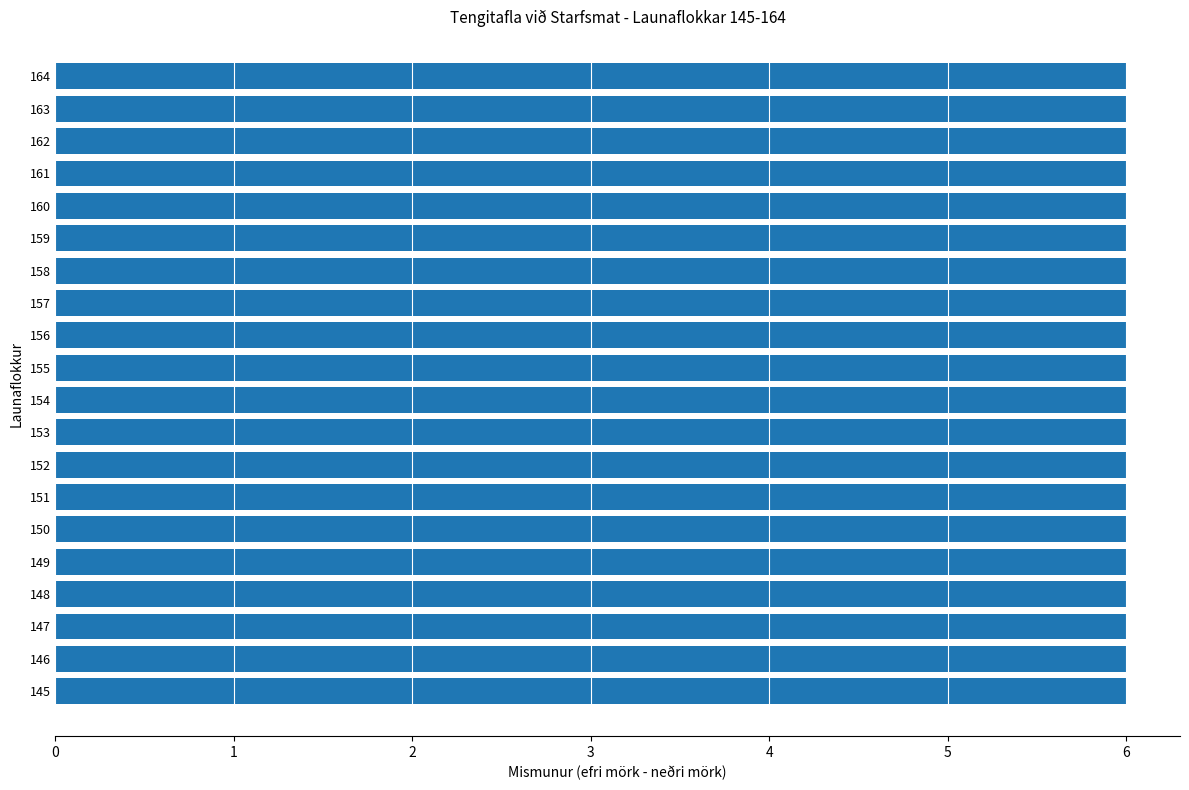

Is the value of Efri mörk at 145 greater than the value of Neðri mörk at 149?

No